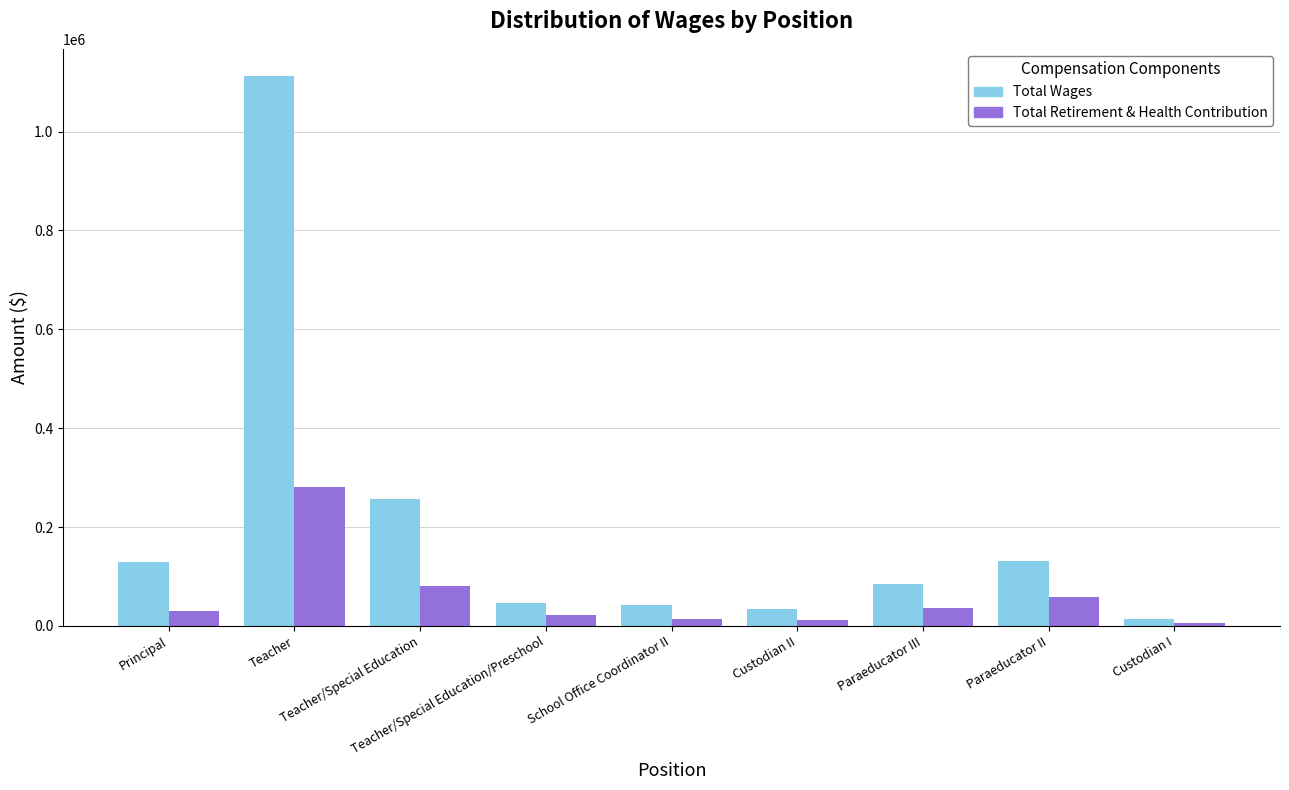

Is the value of Total Wages at Teacher/Special Education greater than the value of Total Retirement & Health Contribution at School Office Coordinator II?

Yes